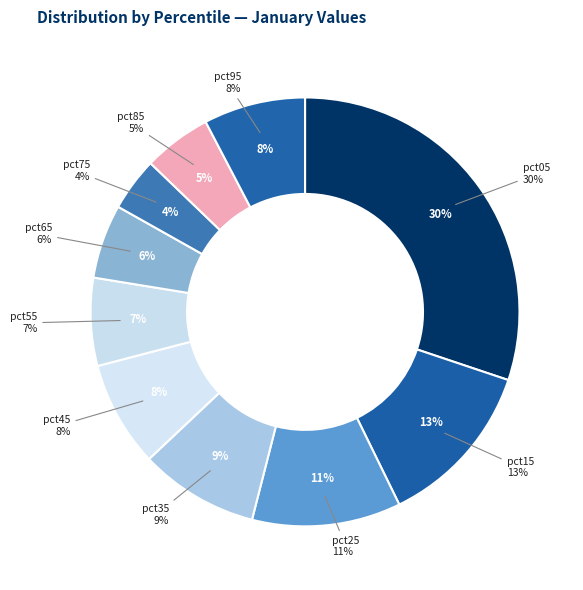

Is the sum of pct65 and pct35 greater than half?

No